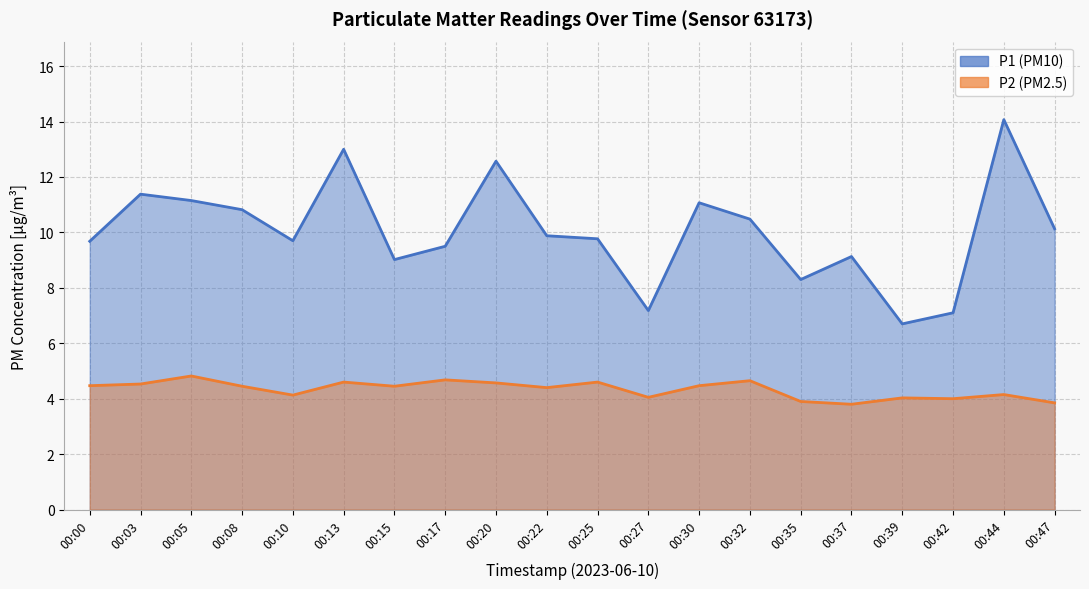

True or false: P1 and P2 cross at least once.

False